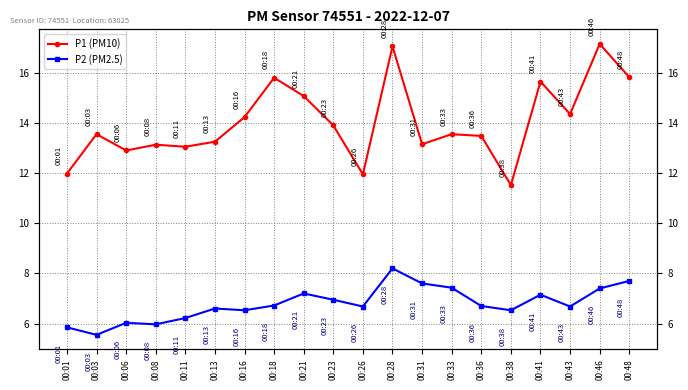

The value of P1 (PM10) at 00:03 is 24.1. True or false?

False